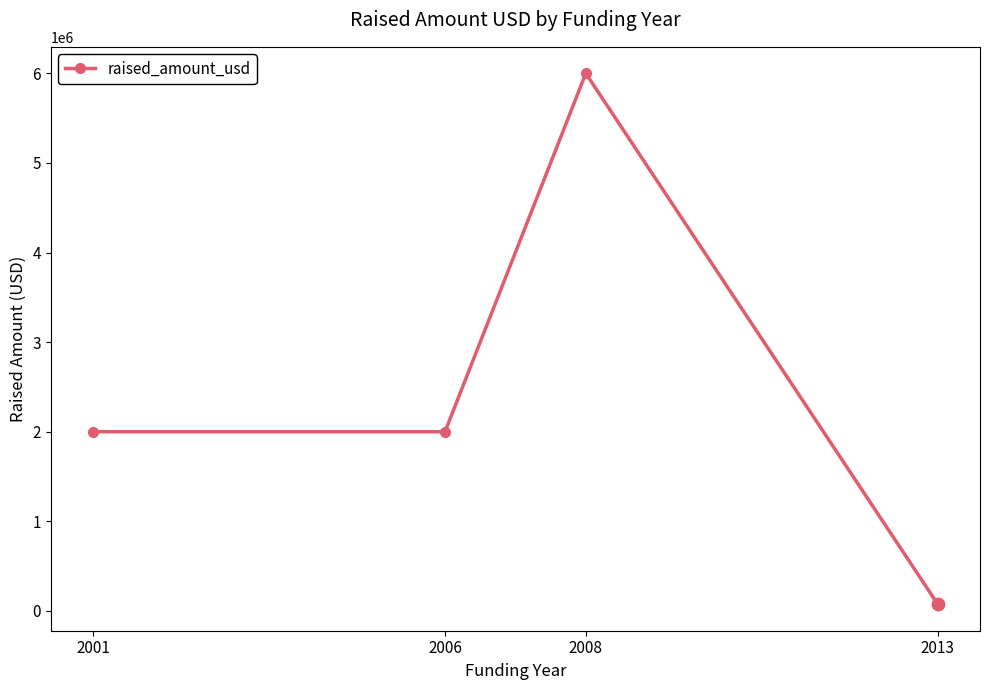

What is the smallest value displayed?

75000